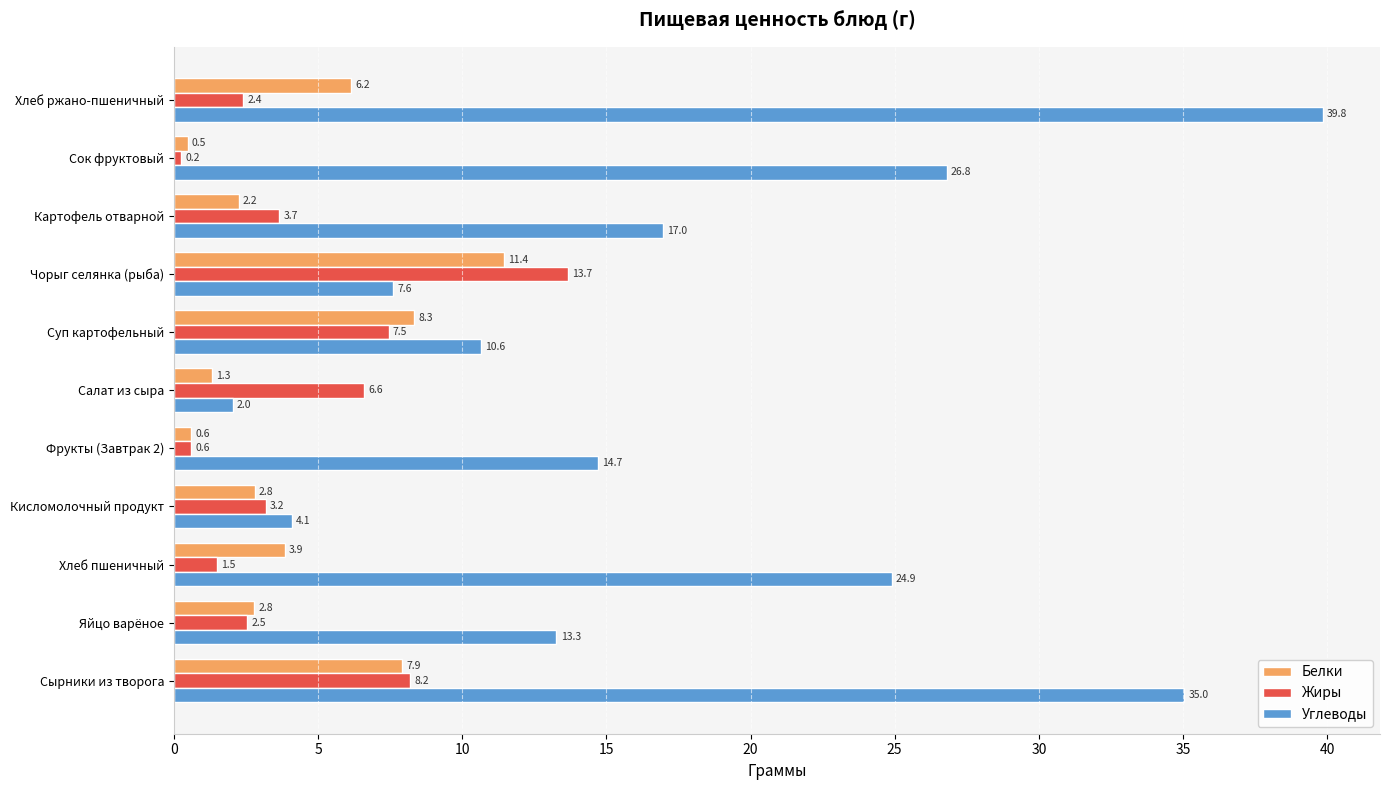

The Жиры series shows 0.6 at Яйцо варёное. True or false?

False